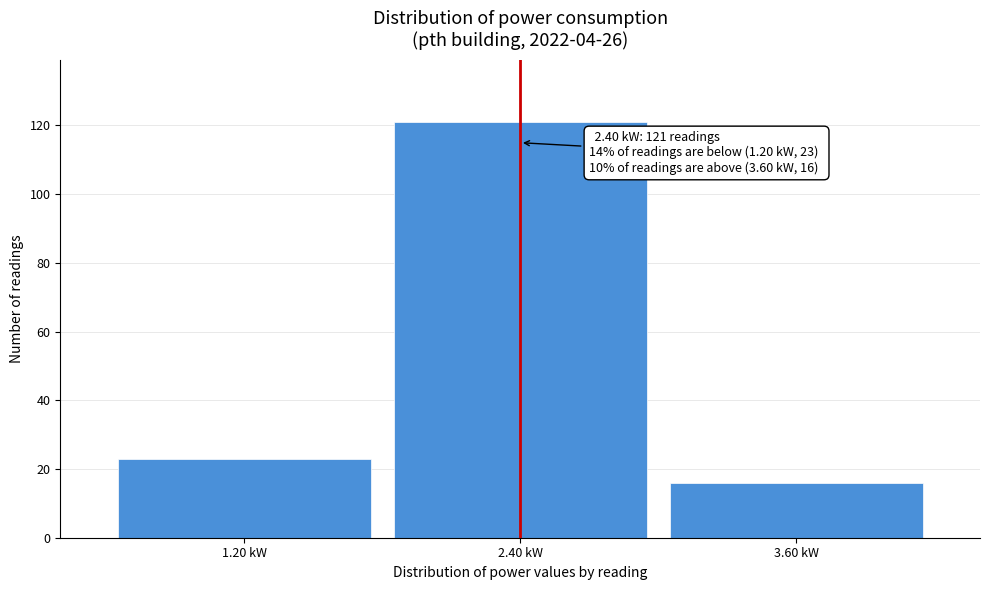

Reading left to right, list all the values displayed in this chart.

23	121	16